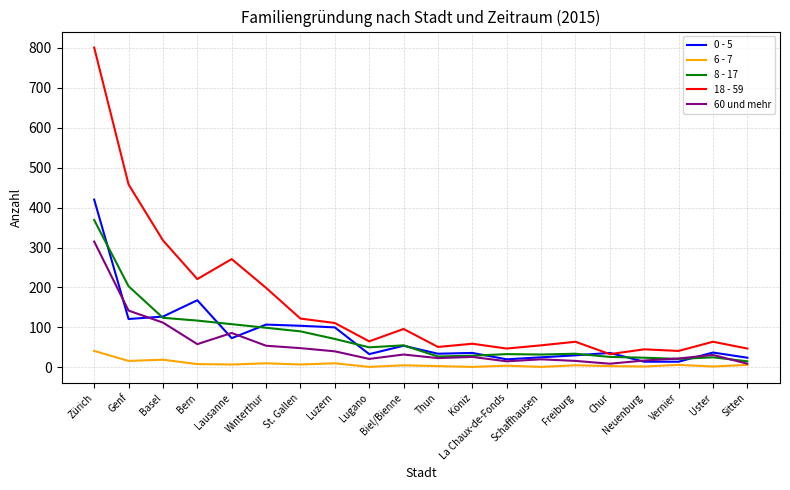

List the series in order of their peak value, highest first.

18 - 59, 0 - 5, 8 - 17, 60 und mehr, 6 - 7